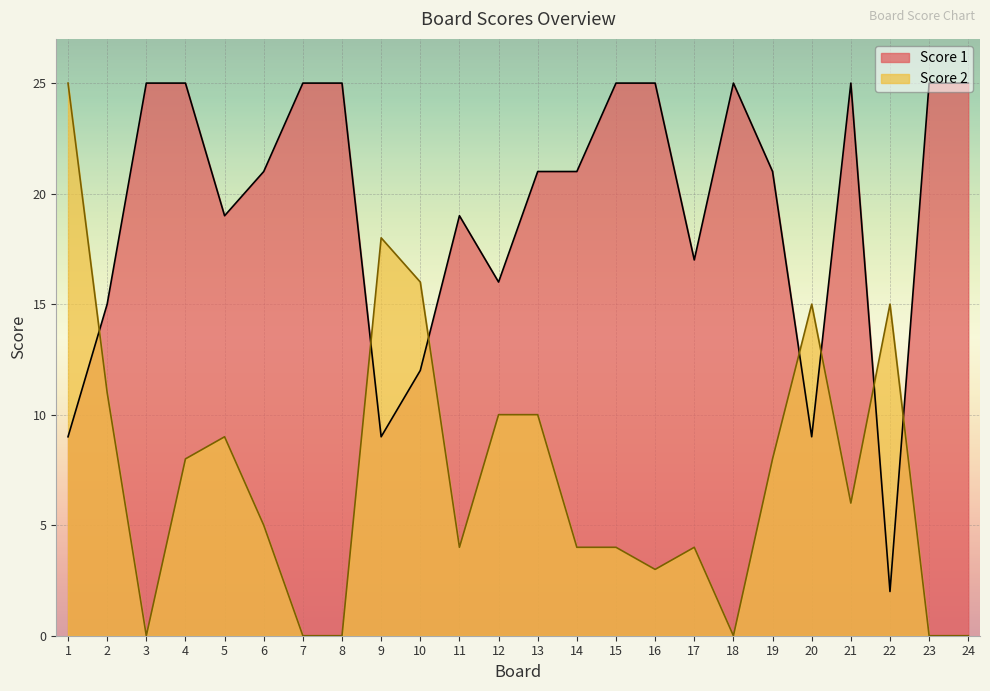

Does the chart display data point markers on the line(s)?

No